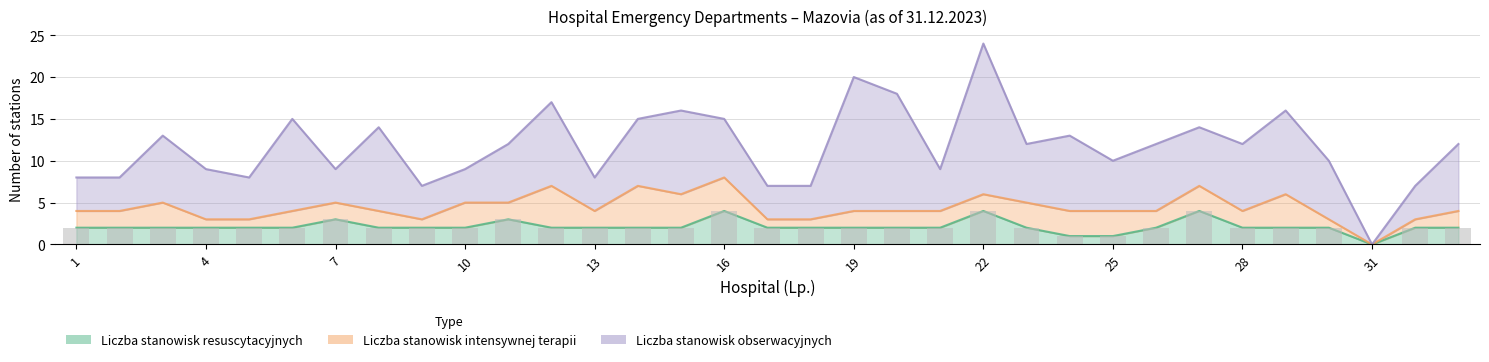

What is the spread (max minus min) of values at 33?

6